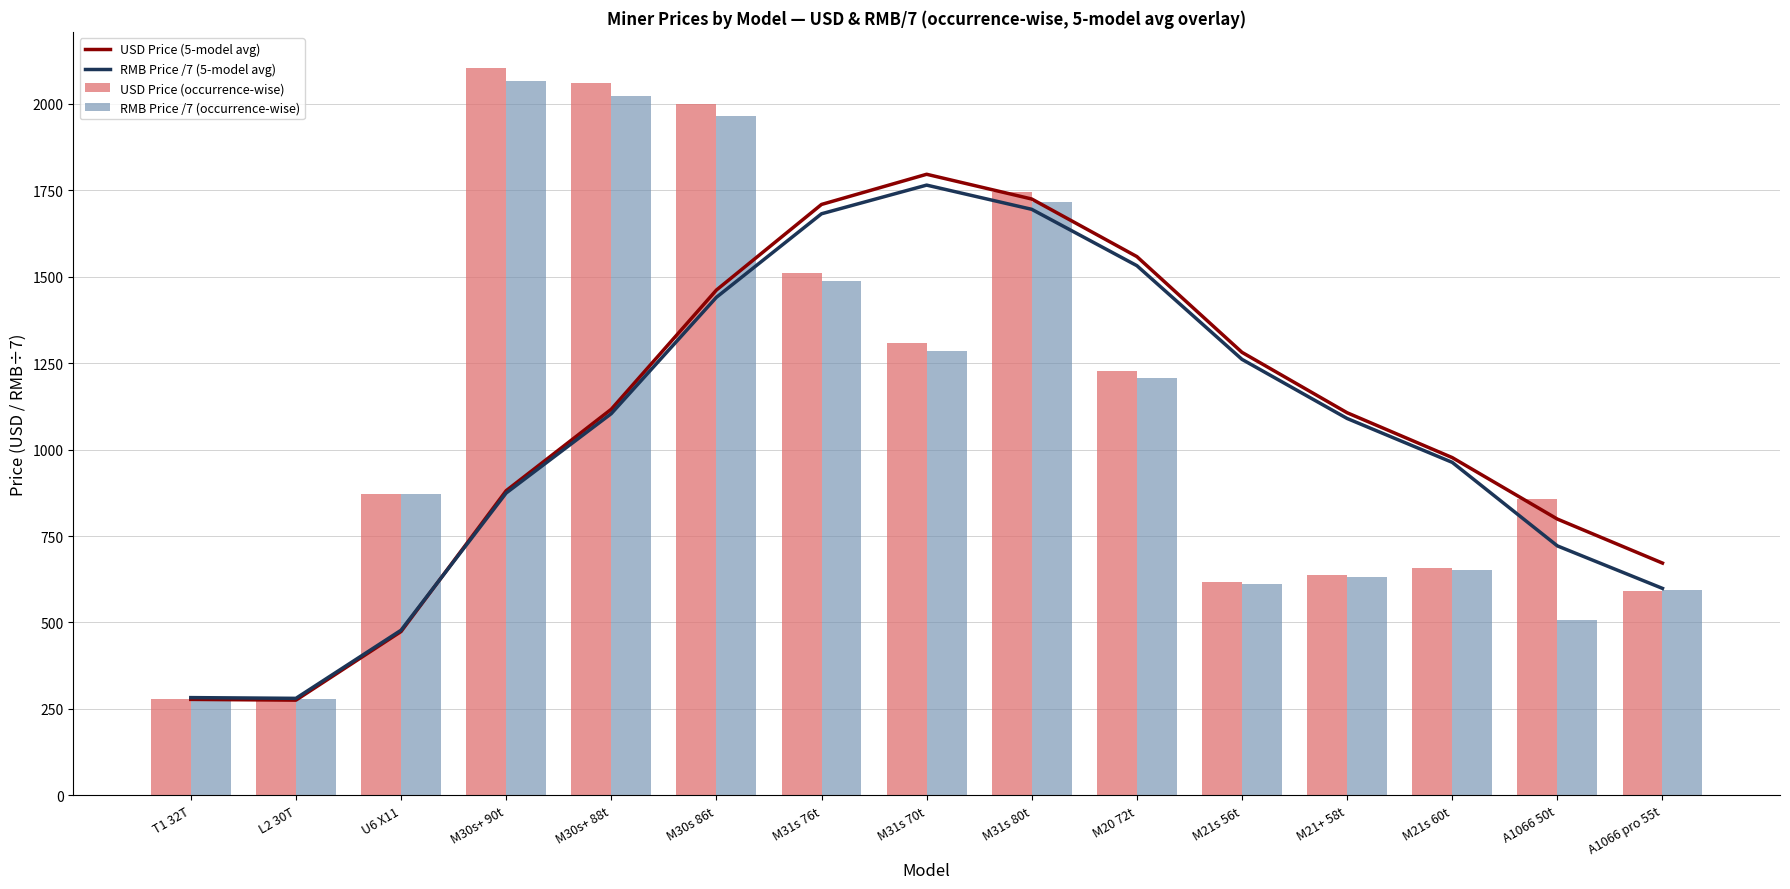

What position from the right is A1066 pro 55t?

1